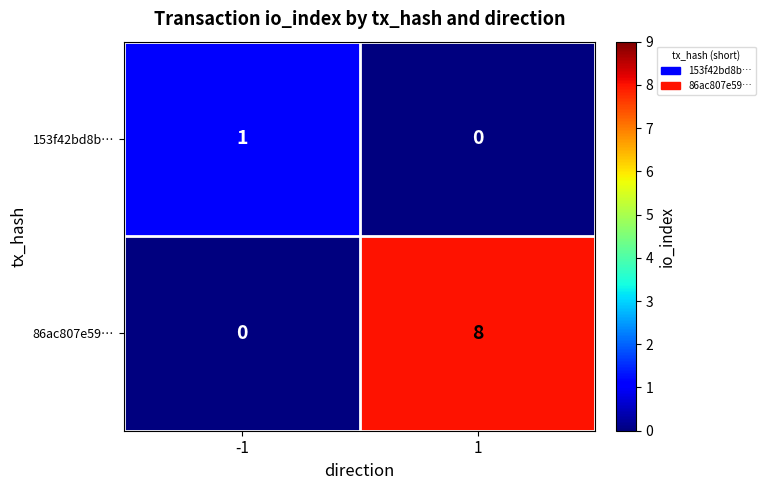

At which category is the sum across all series the highest?

1